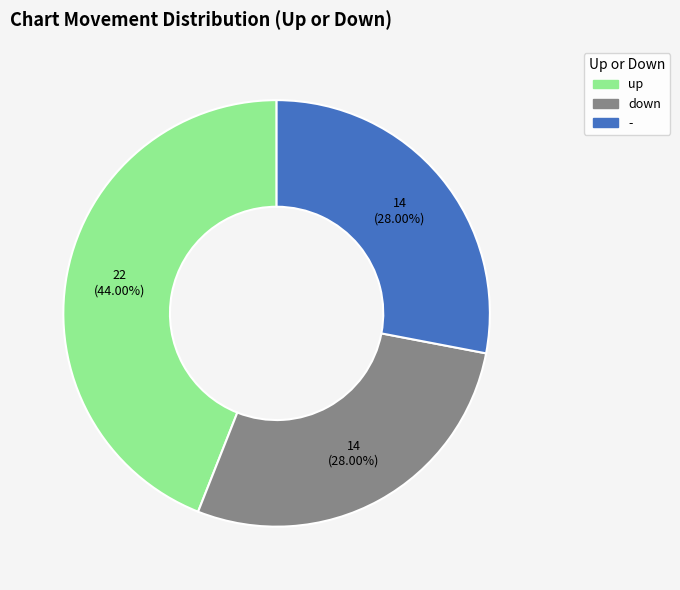

Which slice is the largest?

up